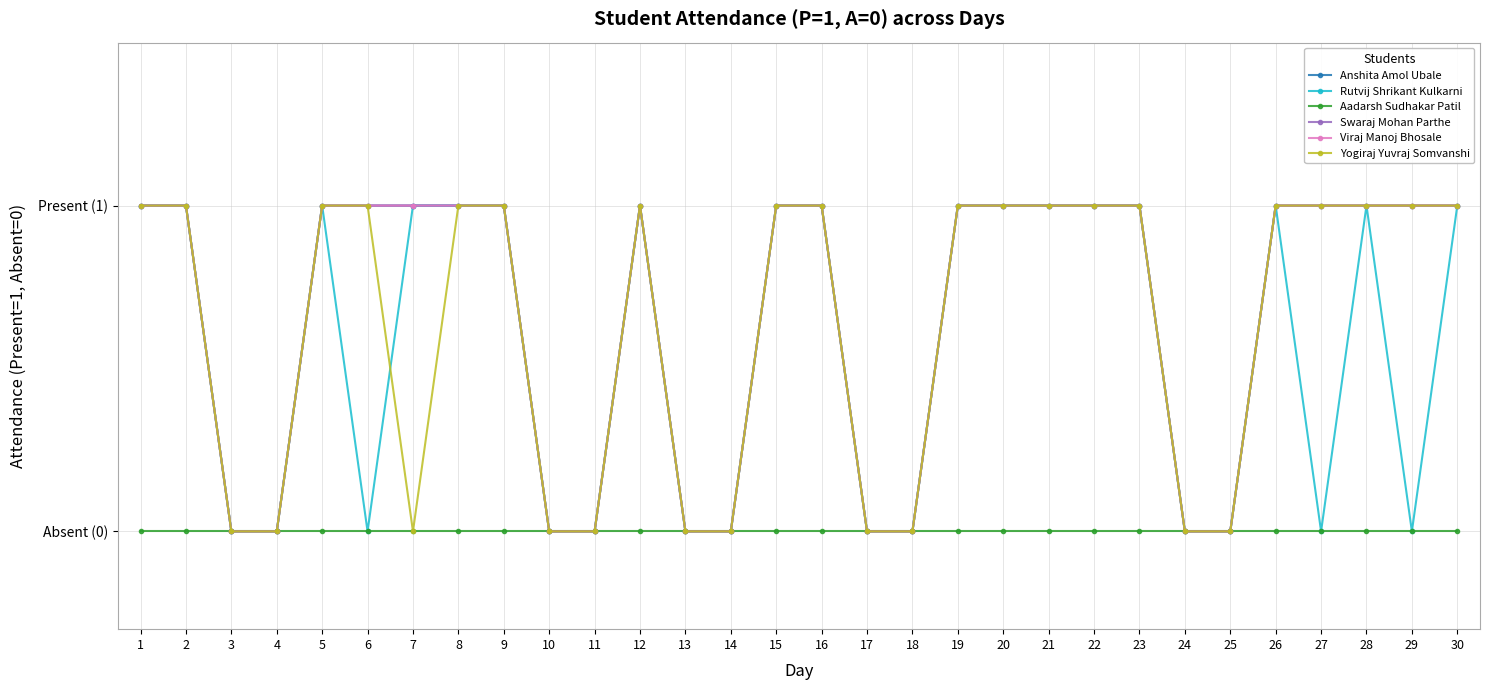

What is the average value of the Yogiraj Yuvraj Somvanshi series?

1